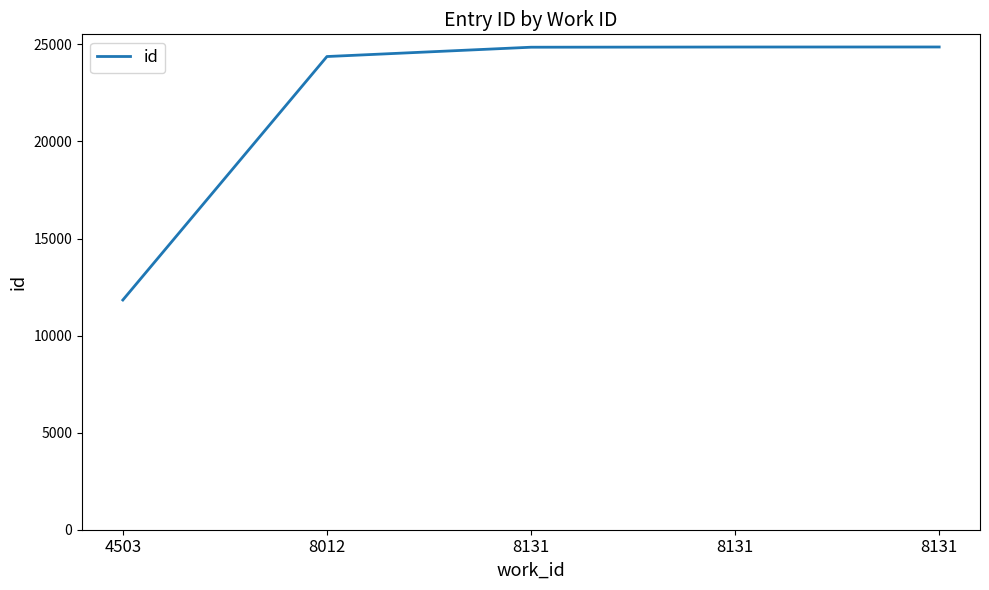

Reading left to right, transcribe all the data shown in this chart.

4503=11833	8012=24374	8131=24854	8131=24864	8131=24866